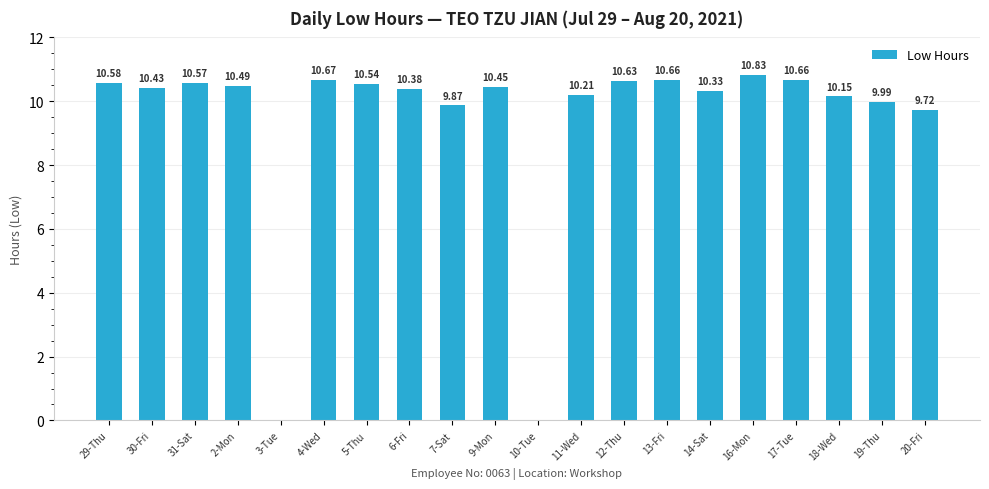

What is the change in value from 7-Sat to 16-Mon?

+1.0